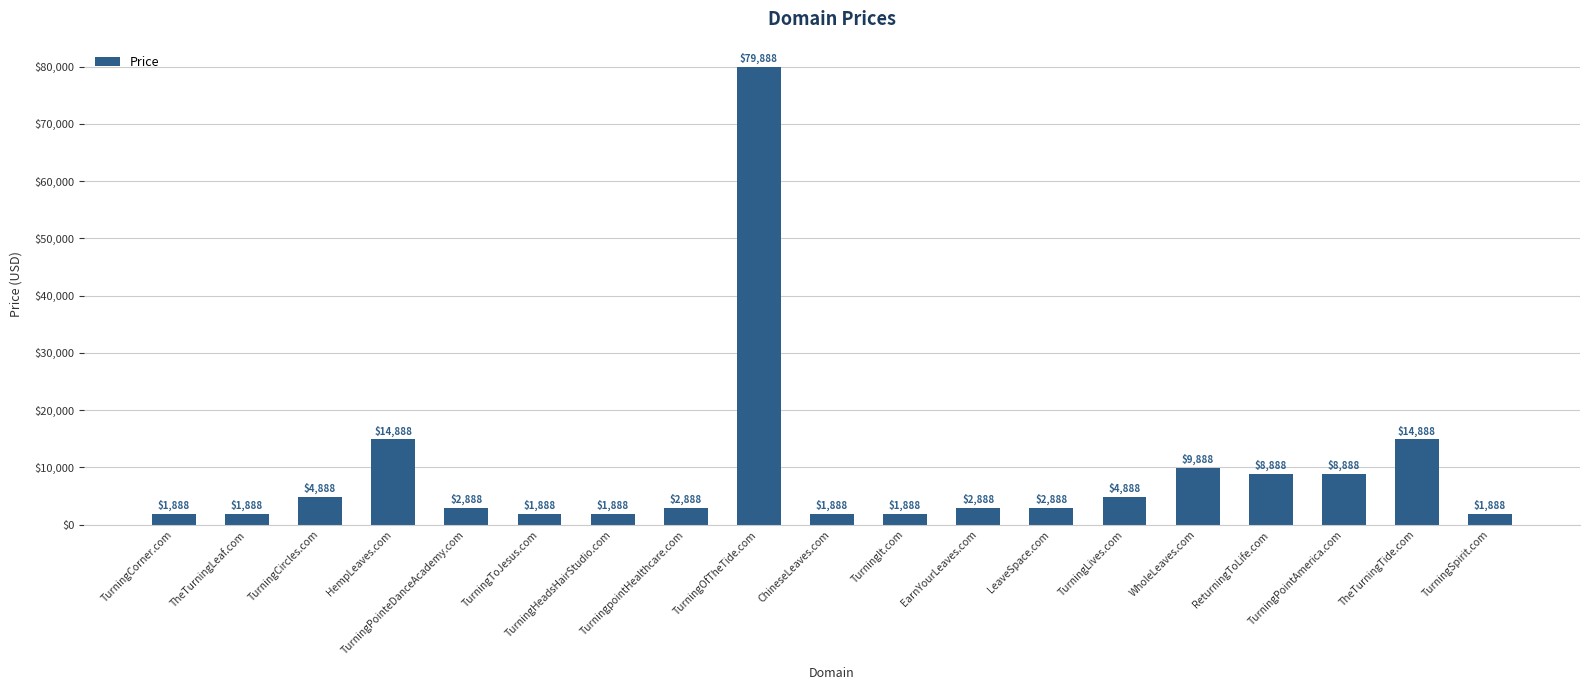

What is the sum of all values?

171872